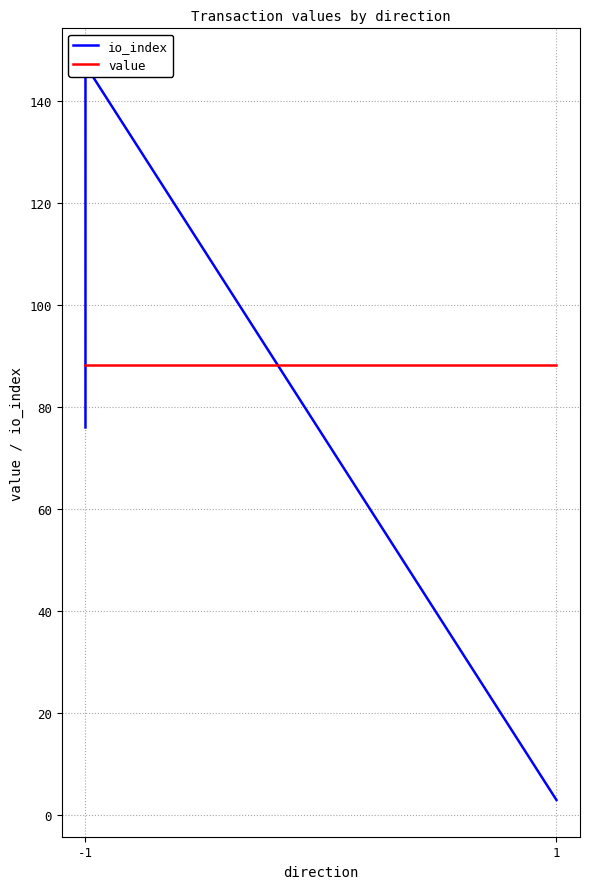

Reading left to right, extract all data points from this chart.

io_index: 76.0	123.0	147.0	3.0	3.0	3.0
value: 88.3	88.3	88.2	88.2	88.3	88.3